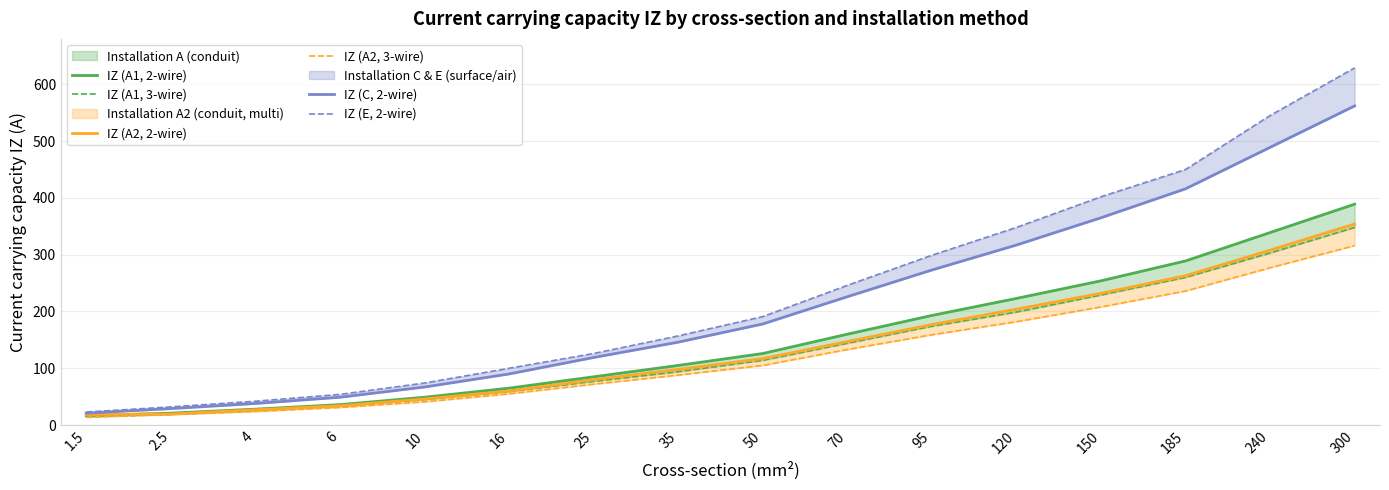

Reading left to right, extract all data points from this chart.

IZ (A1, 2-wire): 1.5=16.5	2.5=21.0	4=28.0	6=36.0	10=49.0	16=65.0	25=85.0	35=105.0	50=126.0	70=160.0	95=193.0	120=223.0	150=254.0	185=289.0	240=339.0	300=389.0
IZ (A1, 3-wire): 1.5=14.5	2.5=19.0	4=25.0	6=33.0	10=45.0	16=59.0	25=77.0	35=94.0	50=114.0	70=144.0	95=174.0	120=199.0	150=229.0	185=260.0	240=303.0	300=348.0
IZ (A2, 2-wire): 1.5=18.5	2.5=19.5	4=27.0	6=34.0	10=46.0	16=60.0	25=80.0	35=98.0	50=117.0	70=147.0	95=177.0	120=204.0	150=232.0	185=263.0	240=308.0	300=354.0
IZ (A2, 3-wire): 1.5=14.0	2.5=18.5	4=24.0	6=31.0	10=41.0	16=55.0	25=72.0	35=88.0	50=105.0	70=133.0	95=159.0	120=182.0	150=208.0	185=236.0	240=277.0	300=316.0
IZ (C, 2-wire): 1.5=21.0	2.5=29.0	4=38.0	6=49.0	10=67.0	16=90.0	25=119.0	35=146.0	50=178.0	70=226.0	95=273.0	120=317.0	150=365.0	185=416.0	240=489.0	300=562.0
IZ (E, 2-wire): 1.5=23.0	2.5=32.0	4=42.0	6=54.0	10=74.0	16=100.0	25=126.0	35=157.0	50=191.0	70=246.0	95=299.0	120=348.0	150=402.0	185=450.0	240=545.0	300=629.0